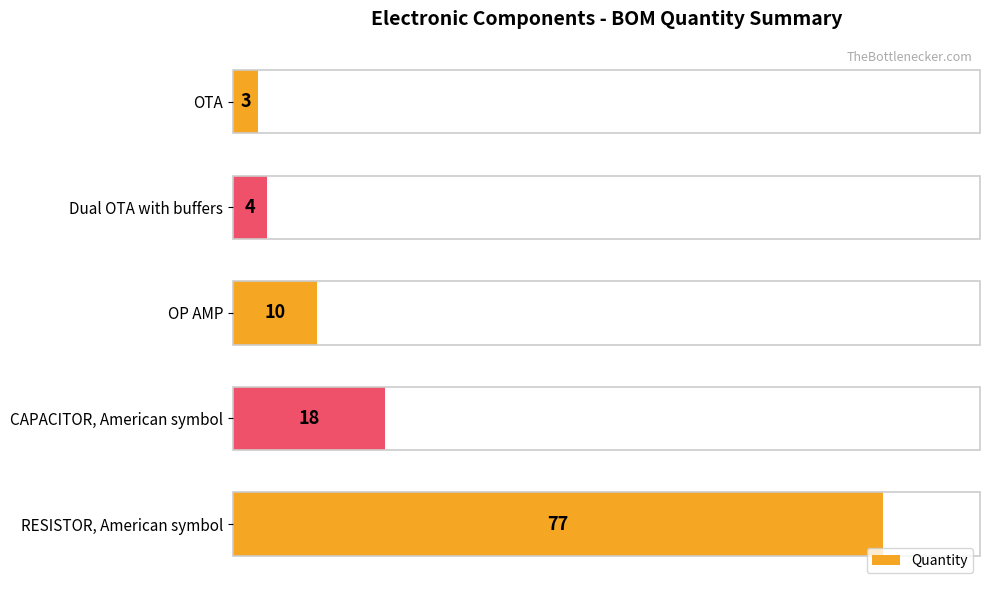

What is the difference between the maximum and minimum values?

74